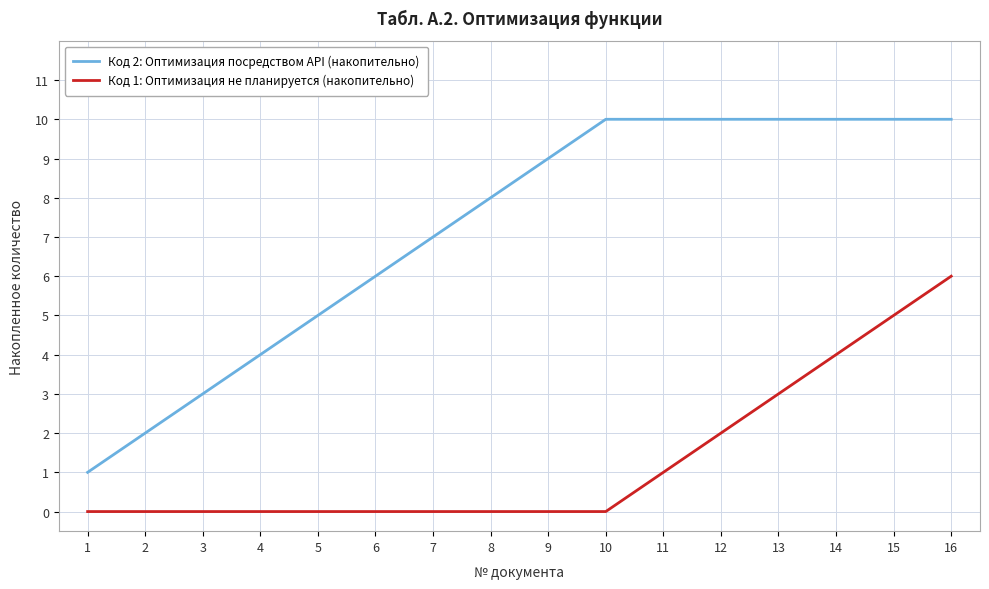

Is the value of Код 2: Оптимизация посредством API (накопительно) at 9 greater than the value of Код 1: Оптимизация не планируется (накопительно) at 11?

Yes